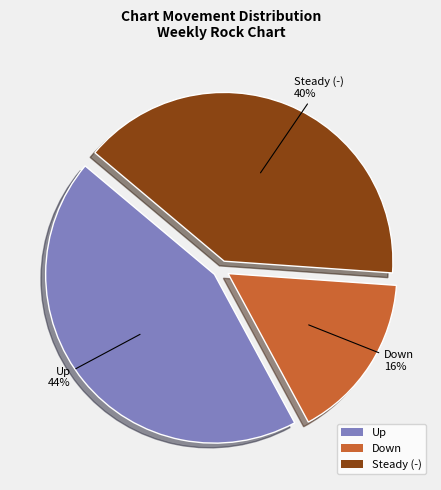

Approximately how many times larger is the value at Down compared to Up?

0.4